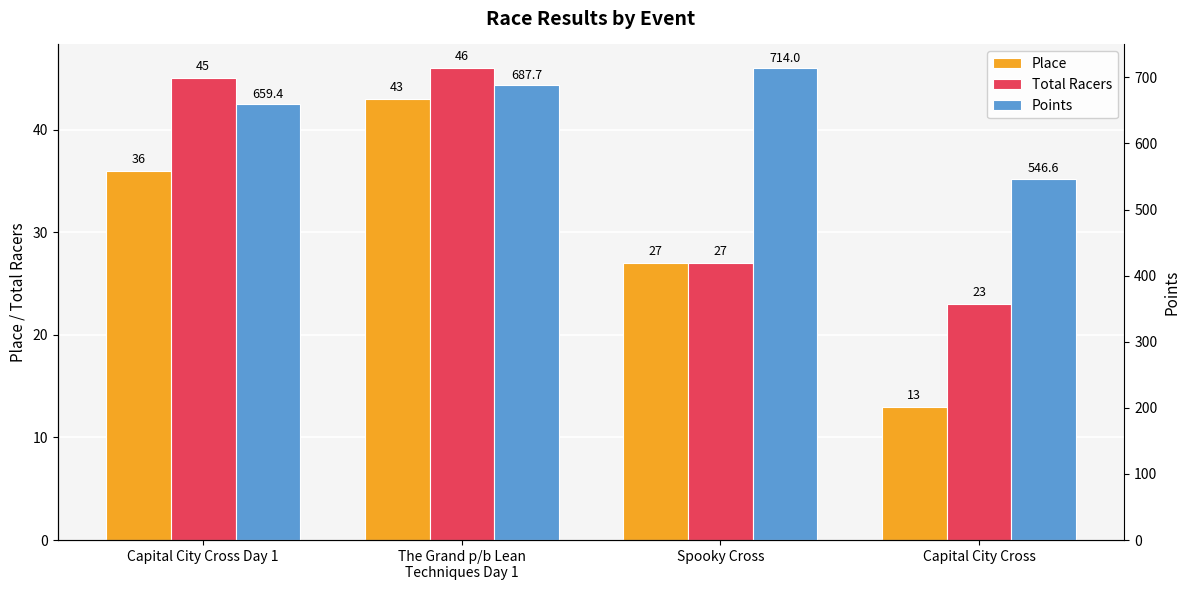

How many bars are there in each group?

3